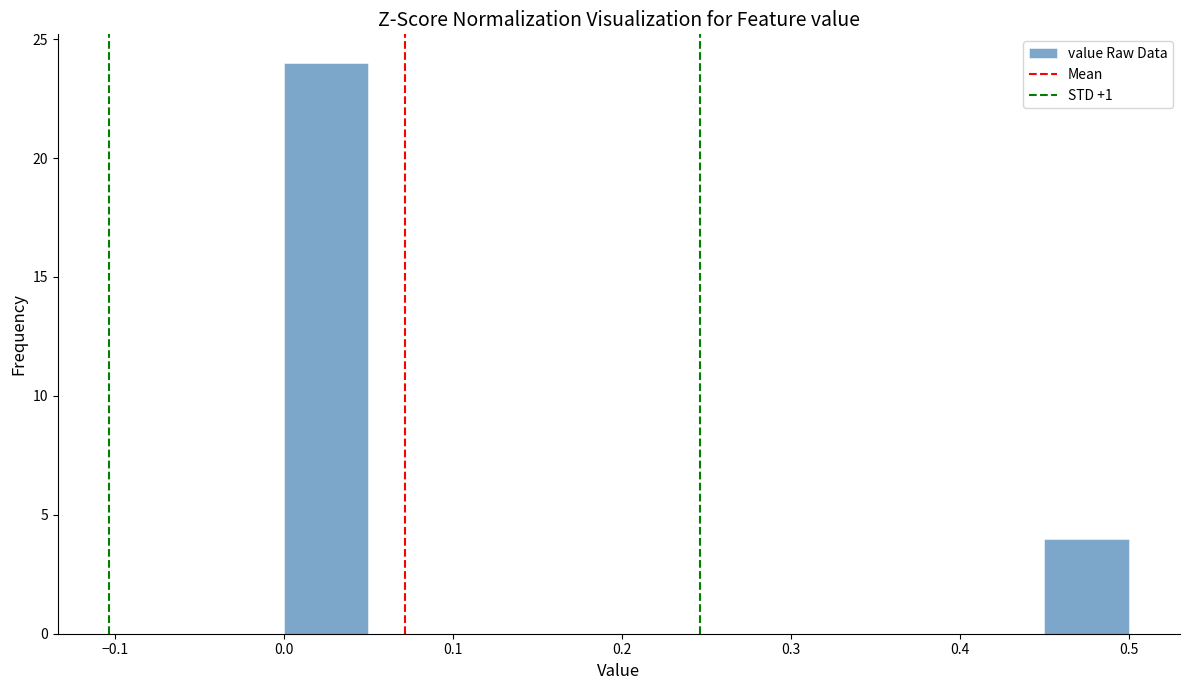

Reading left to right, transcribe this chart: for each bar, give the range it covers on the x-axis and its height. The values are not printed on the chart, so give them approximately, as read against the axis.

0.00 to 0.05: 24
0.05 to 0.10: 0
0.10 to 0.15: 0
0.15 to 0.20: 0
0.20 to 0.25: 0
0.25 to 0.30: 0
0.30 to 0.35: 0
0.35 to 0.40: 0
0.40 to 0.45: 0
0.45 to 0.50: 4